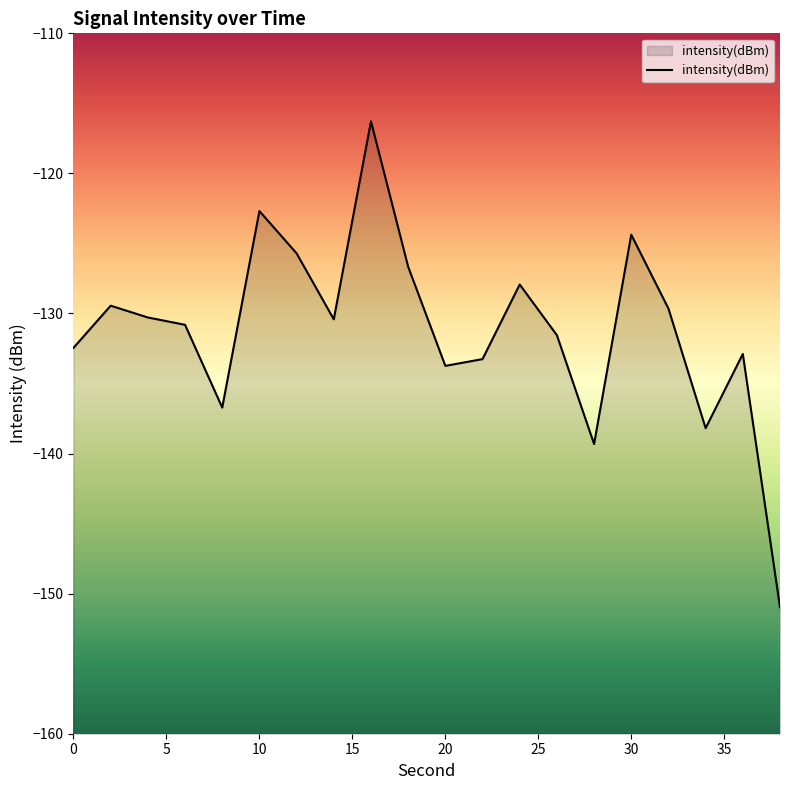

Reading left to right, extract all data points from this chart.

-132.5	-129.4	-130.3	-130.8	-136.7	-122.7	-125.7	-130.4	-116.3	-126.7	-133.7	-133.3	-127.9	-131.6	-139.3	-124.4	-129.7	-138.2	-132.9	-151.0